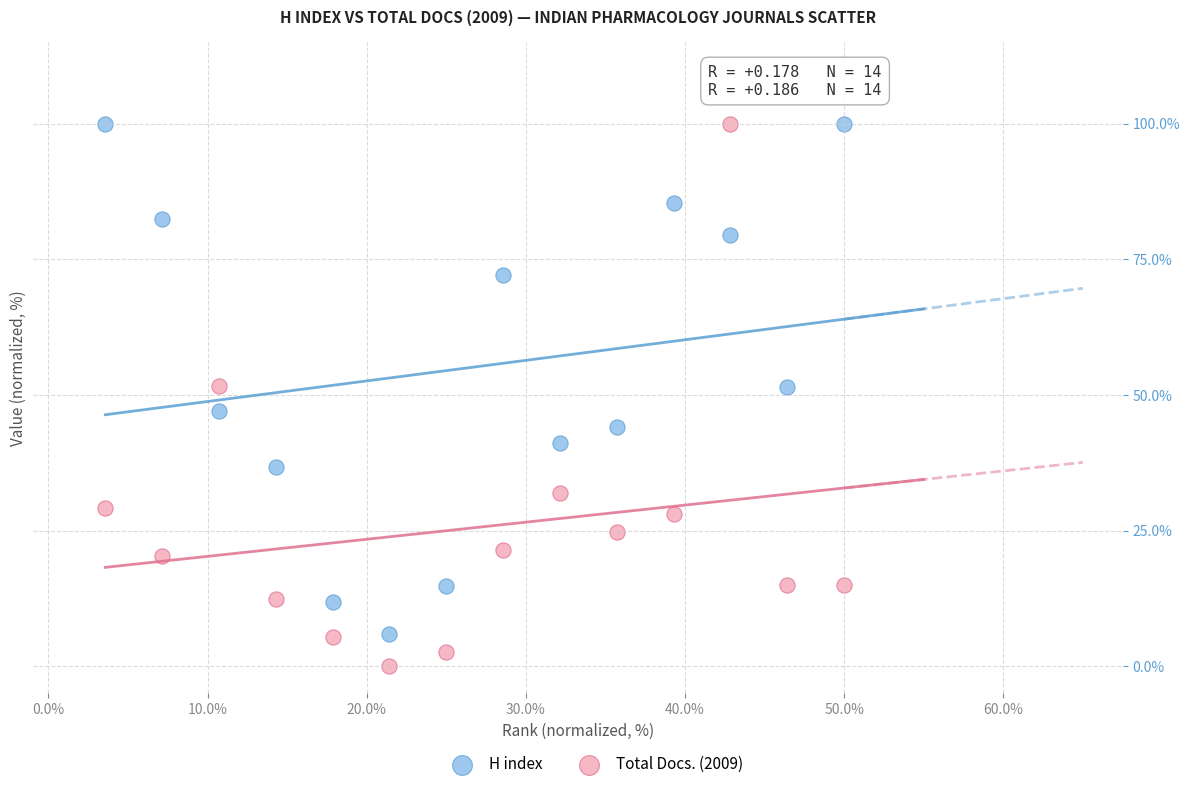

Which series has the widest spread of Y values?

Total Docs. (2009)